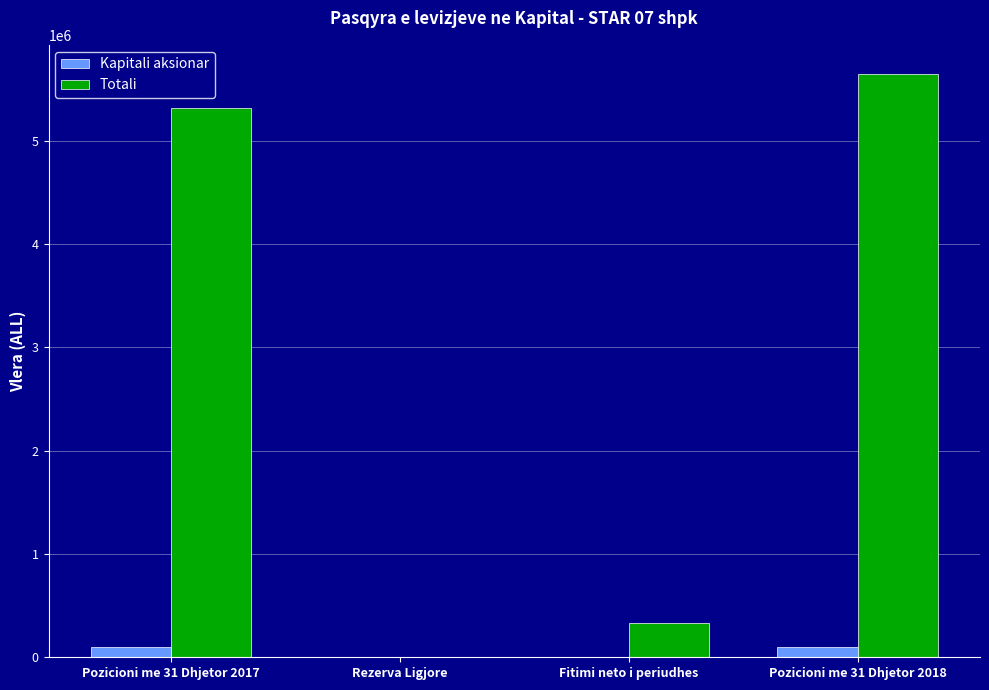

How many distinct data groups are displayed?

2